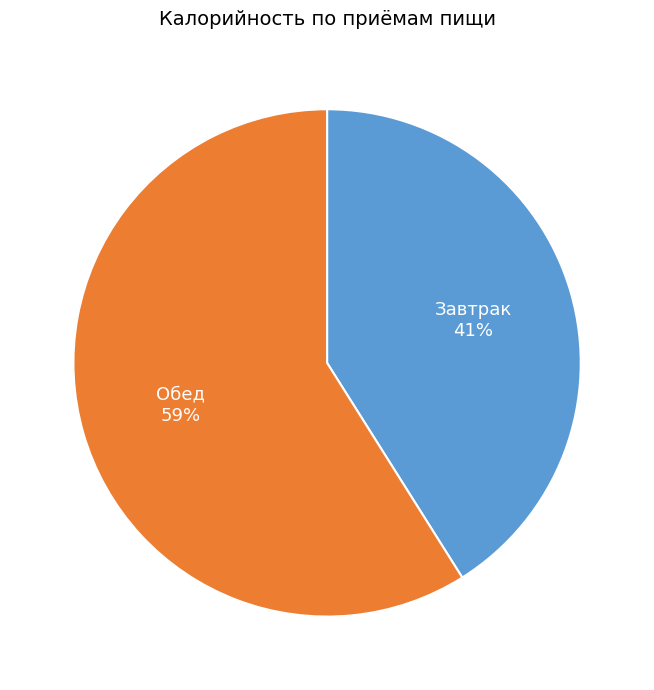

Is there any slice that represents more than half of the pie?

Yes